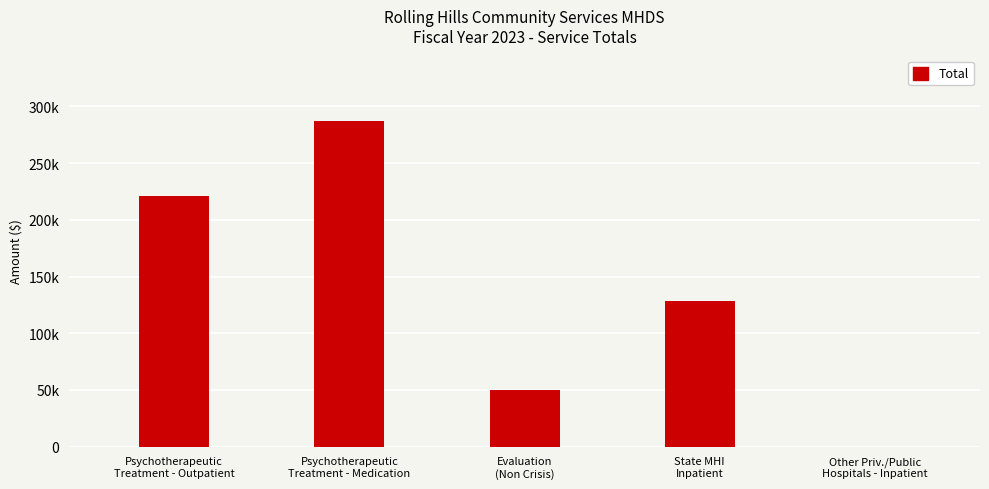

Are the bars horizontal?

No